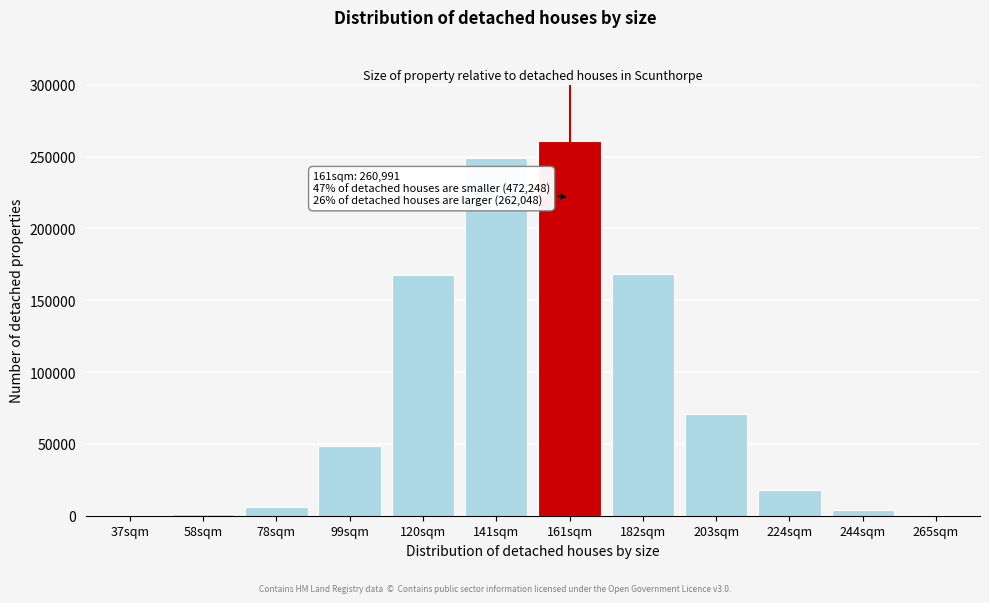

What is the maximum value shown in the chart?

260991